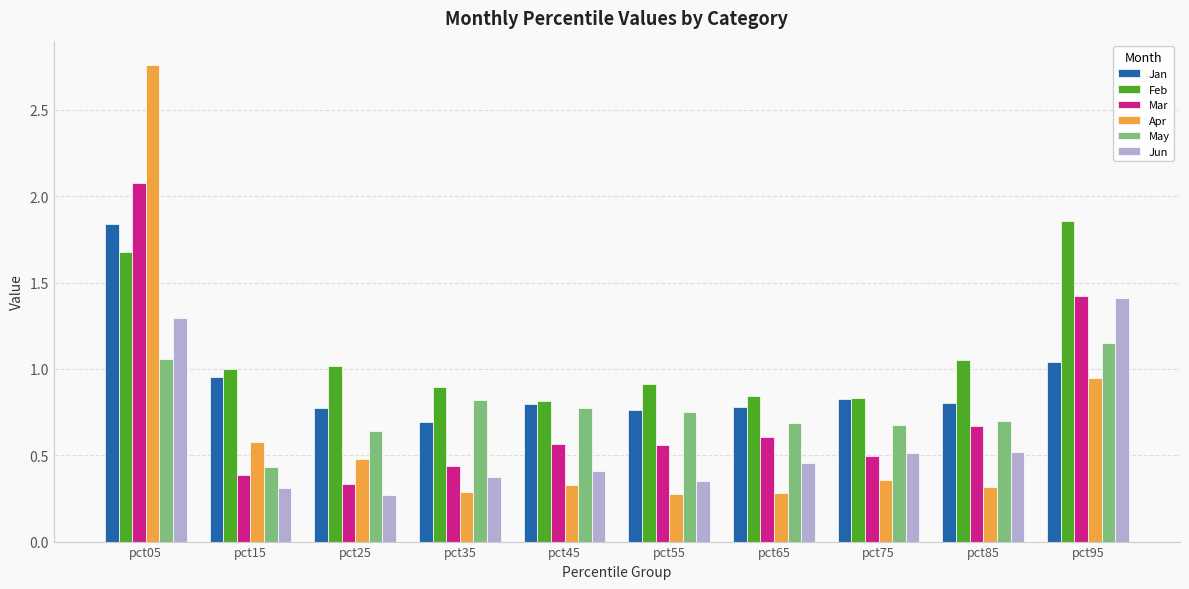

What is the total value across all series at pct45?

3.7